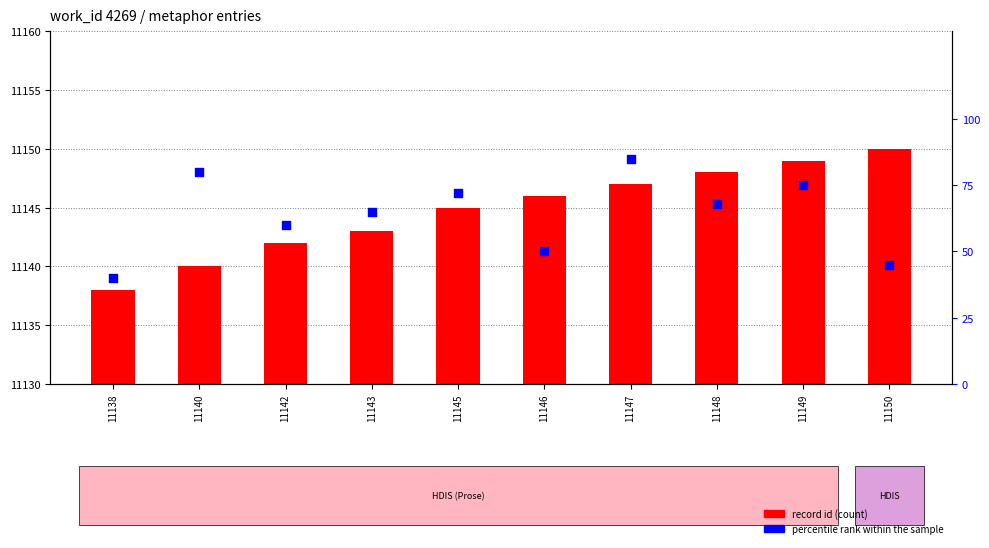

At which category is the sum across all series the highest?

11147